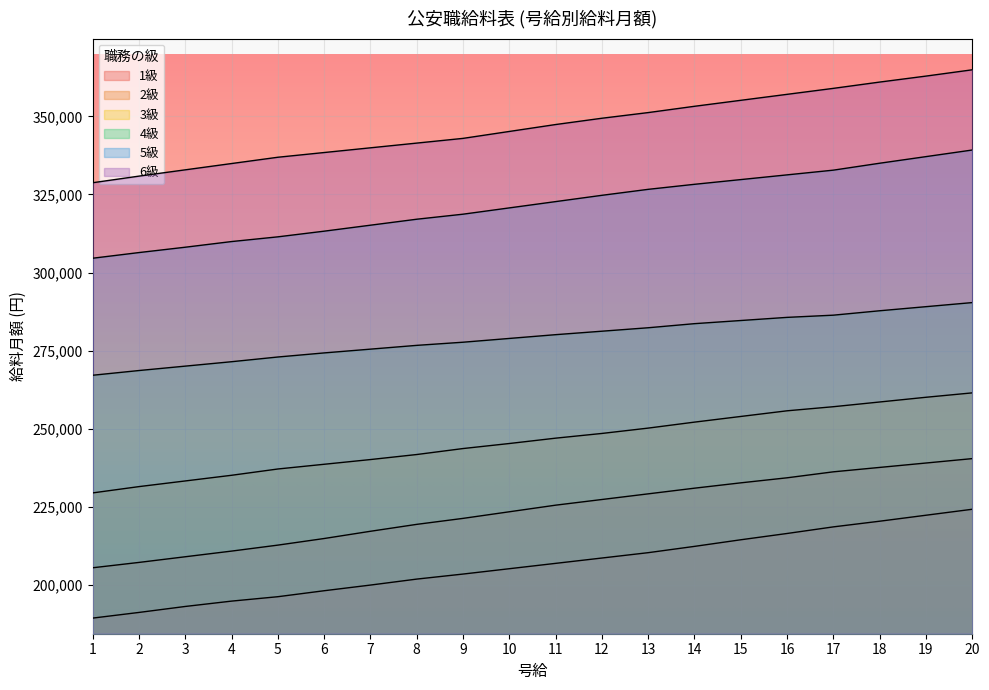

True or false: 4級 has more than 2 points higher than both neighbors.

False